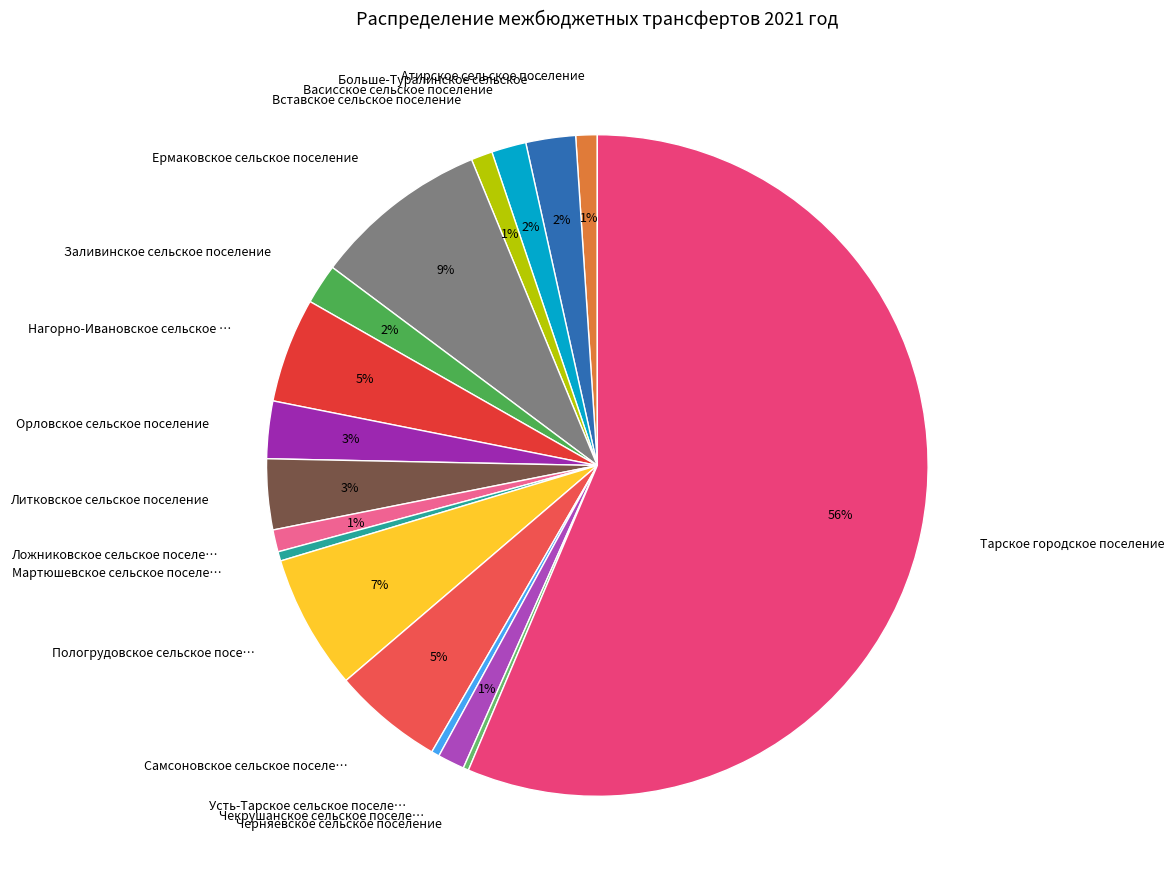

Rank the categories by value from highest to lowest.

Тарское городское поселение, Ермаковское сельское поселение, Пологрудовское сельское поселение, Самсоновское сельское поселение, Нагорно-Ивановское сельское поселение, Литковское сельское поселение, Орловское сельское поселение, Больше-Туралинское сельское поселение, Заливинское сельское поселение, Васисское сельское поселение, Чекрушанское сельское поселение, Ложниковское сельское поселение, Атирское сельское поселение, Вставское сельское поселение, Мартюшевское сельское поселение, Усть-Тарское сельское поселение, Черняевское сельское поселение